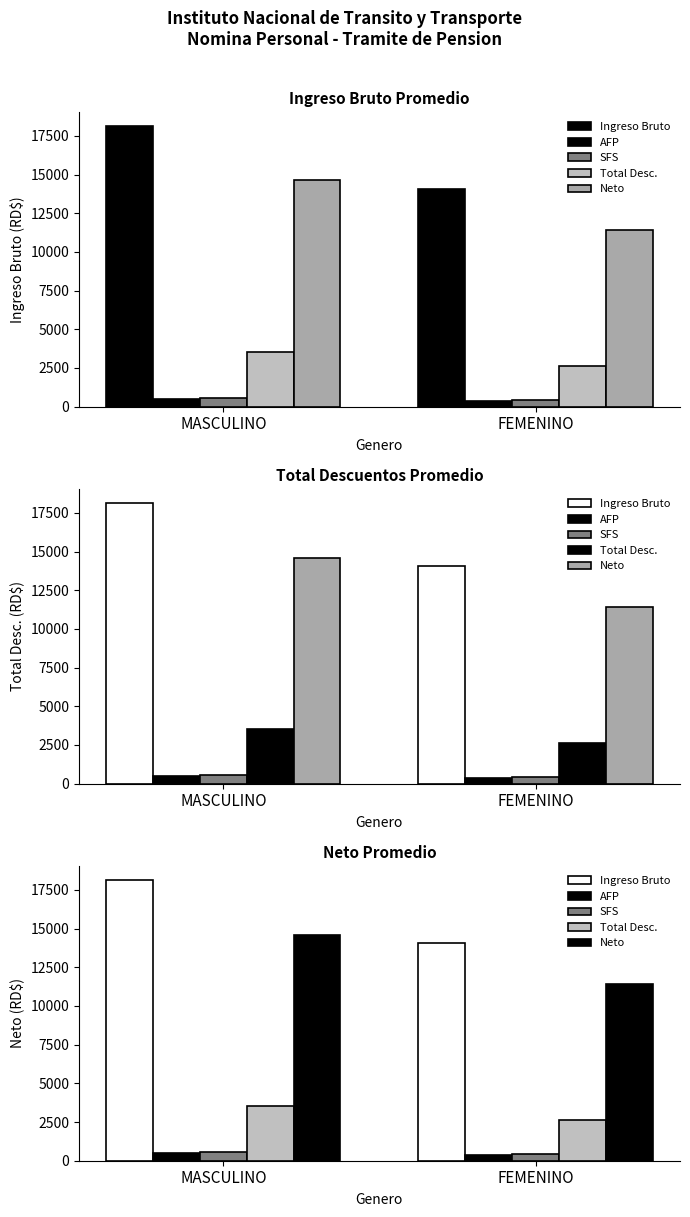

Which series changed the most between MASCULINO and FEMENINO?

Ingreso Bruto